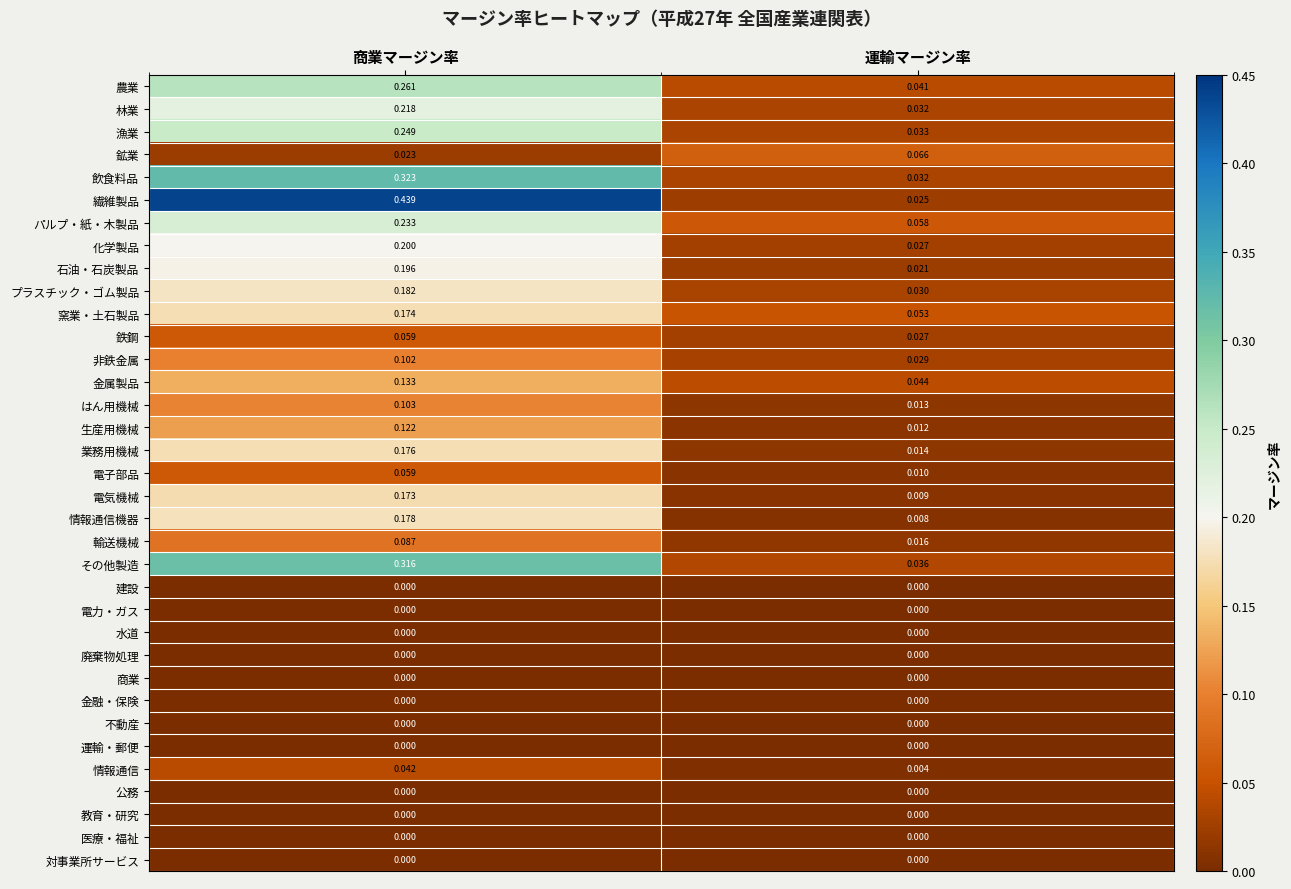

At which label does 繊維製品 reach its minimum?

運輸マージン率